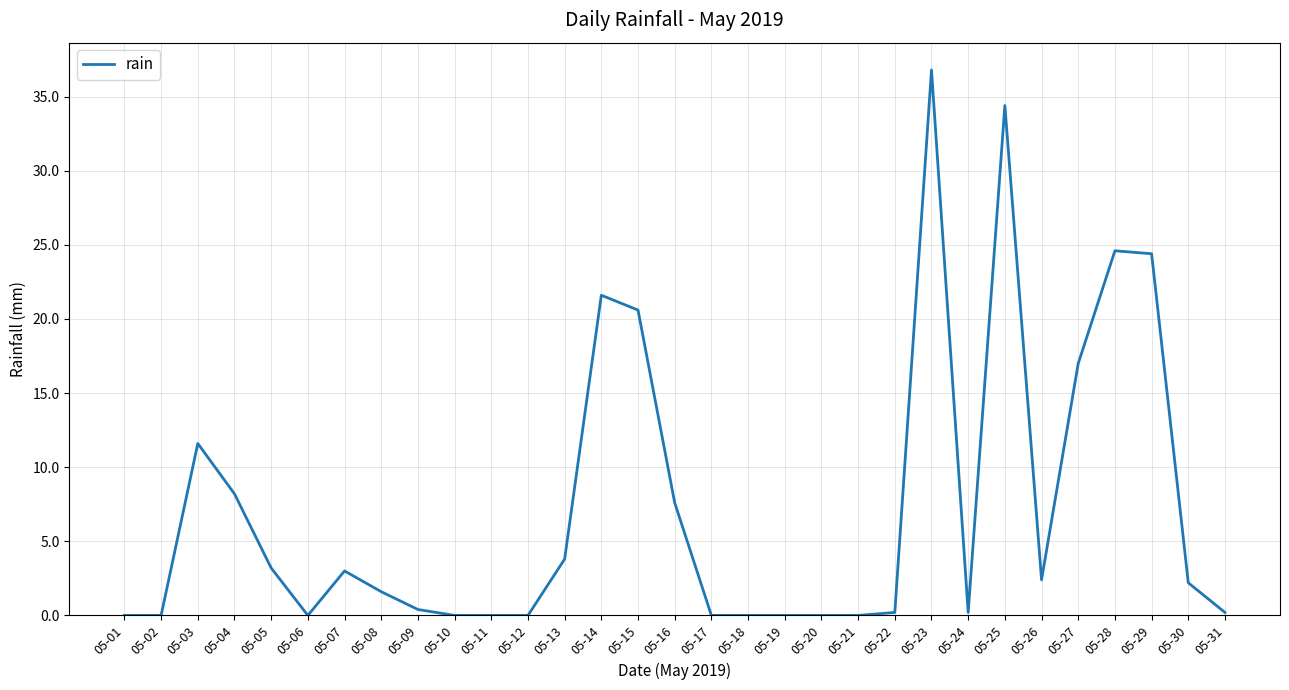

The value at 05-26 is 2.4. True or false?

True